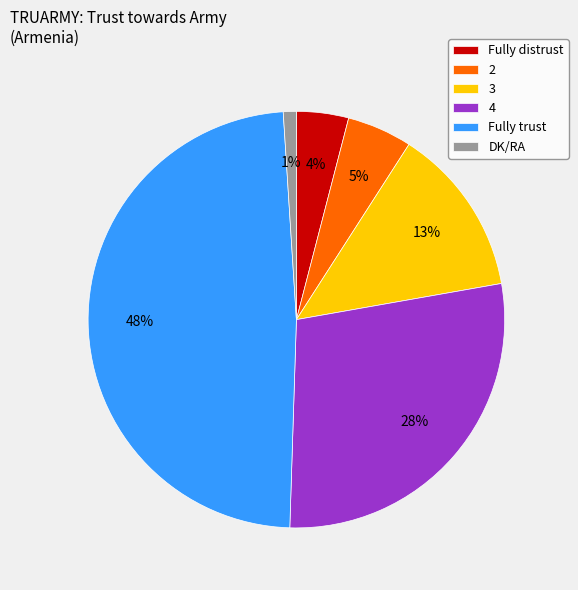

Which slice is the largest?

Fully trust